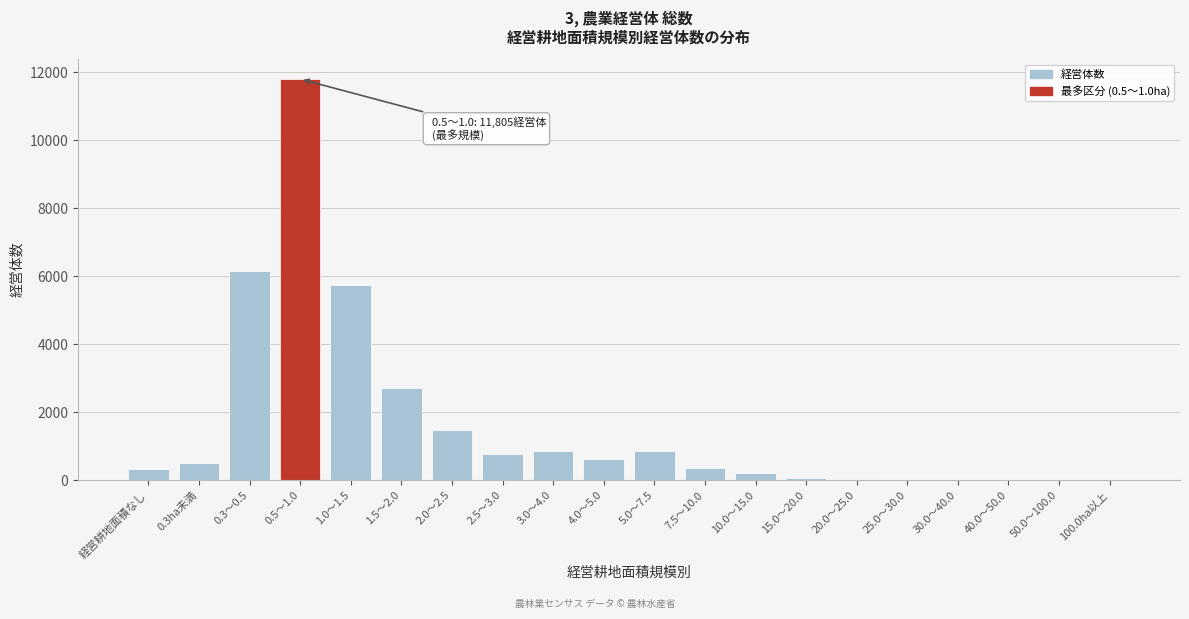

Where is the data nearest to the value 5904?

1.0～1.5